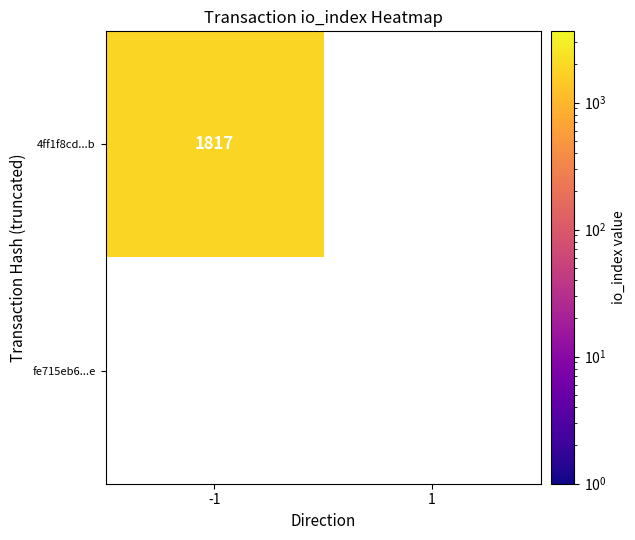

At which label does 4ff1f8cd4cc2815d2716cd2827d30d6f95cb76b reach its minimum?

1